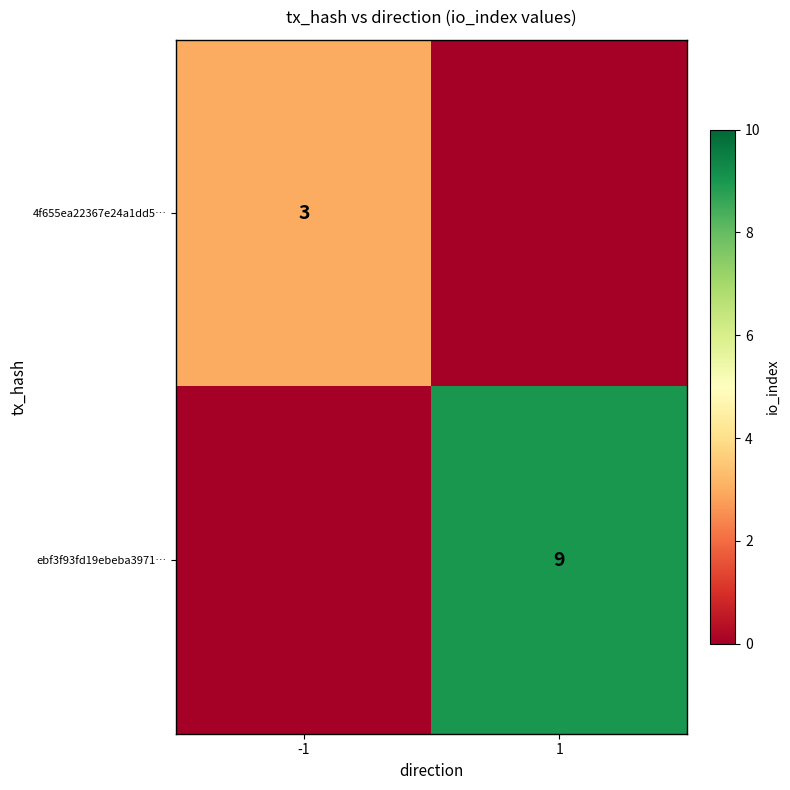

How many series are shown in this chart?

2